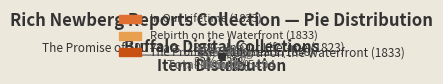

The In Our Lifetime (1823) slice represents 33% of the pie. True or false?

True